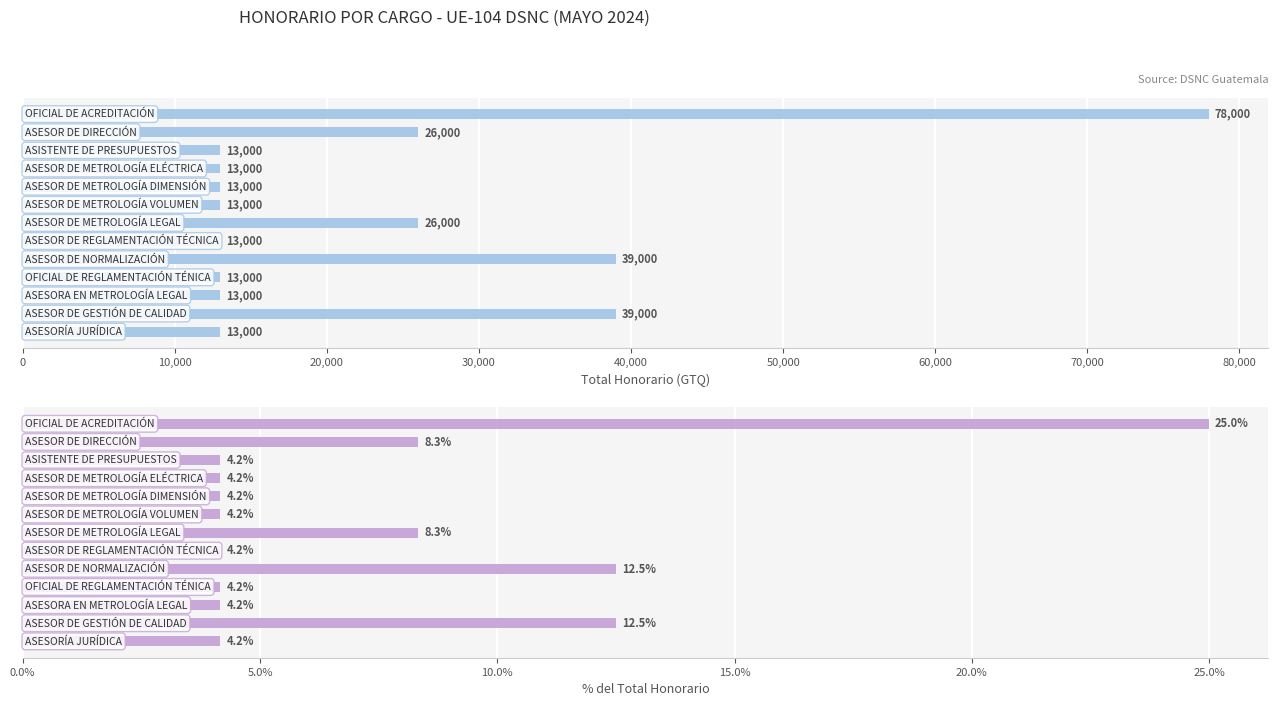

What are all the series names shown in the legend?

Total Honorario (GTQ), % del Total Honorario